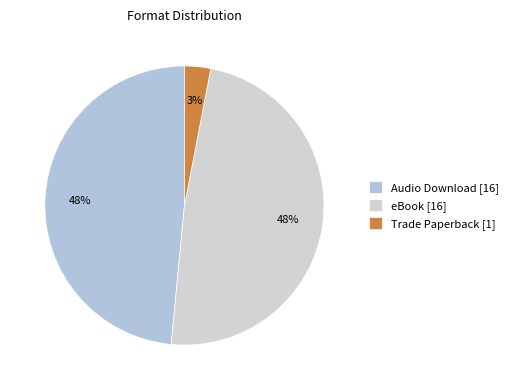

True or false: Audio Download accounts for 58% of the total.

False